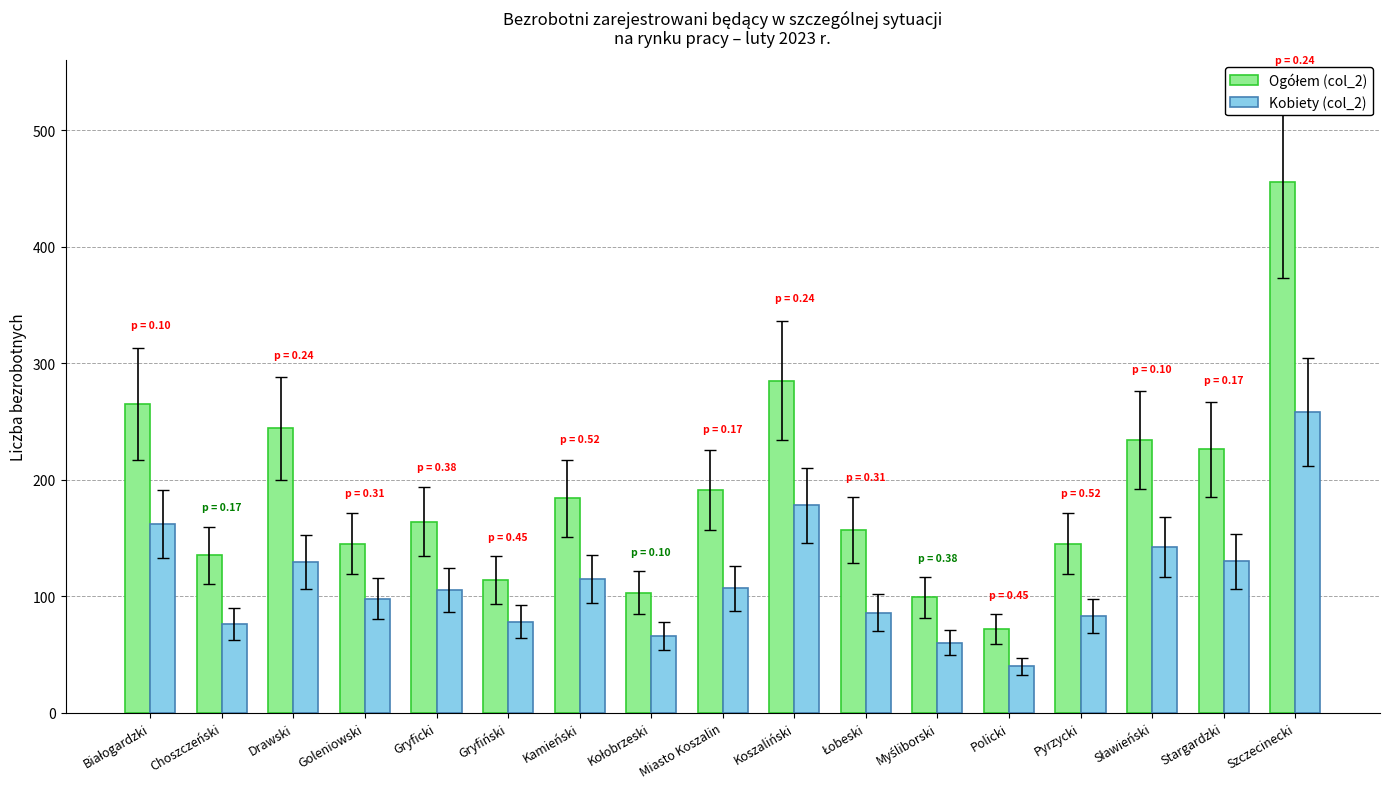

Which label corresponds to the largest value in the chart?

Szczecinecki